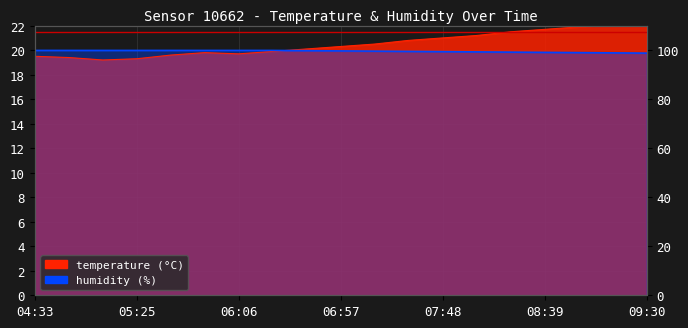

What are all the series names shown in the legend?

temperature, humidity